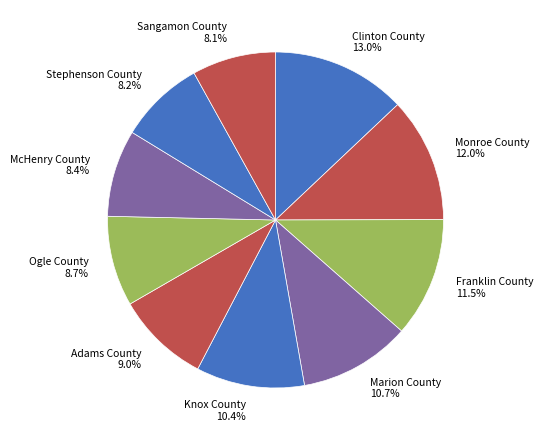

Approximately how many times larger is the value at Clinton County 13.0% compared to Sangamon County 8.1%?

1.6